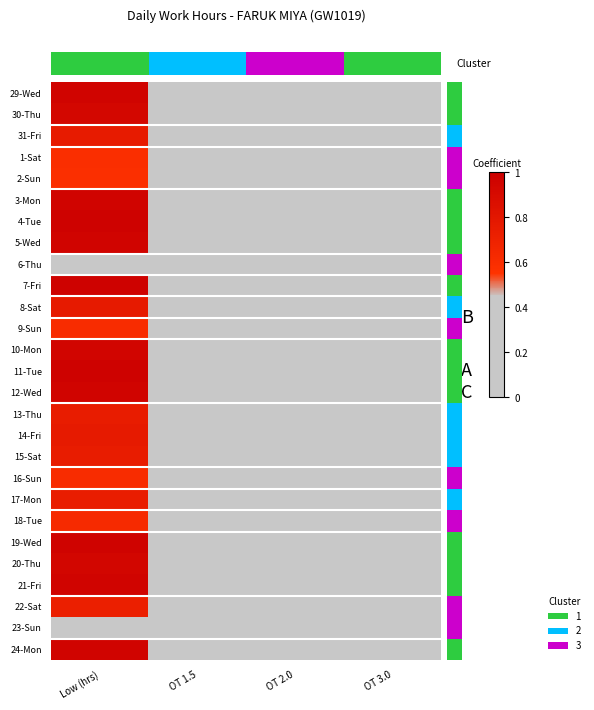

What is the sum of all 4-Tue values?

1.0